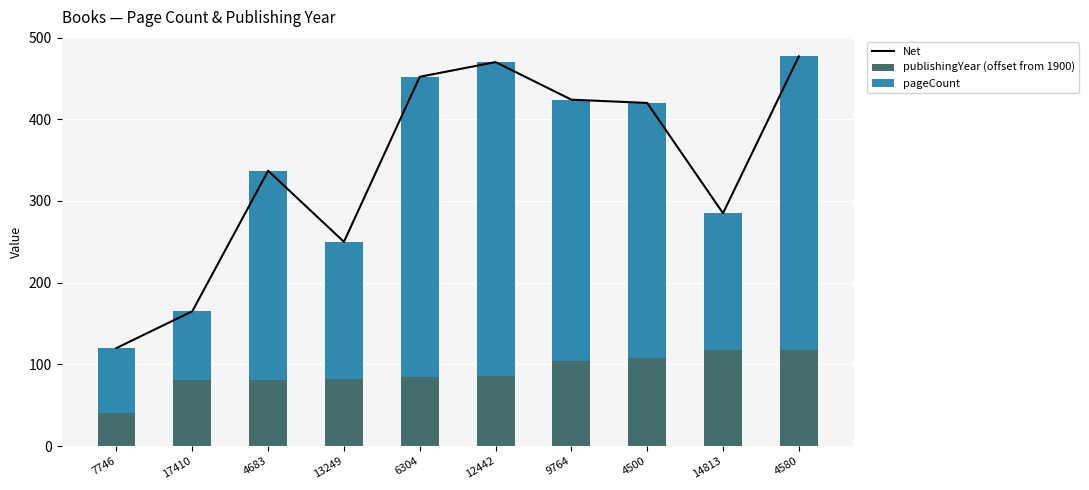

What is the highest value of the publishingYear (offset from 1900) series?

117